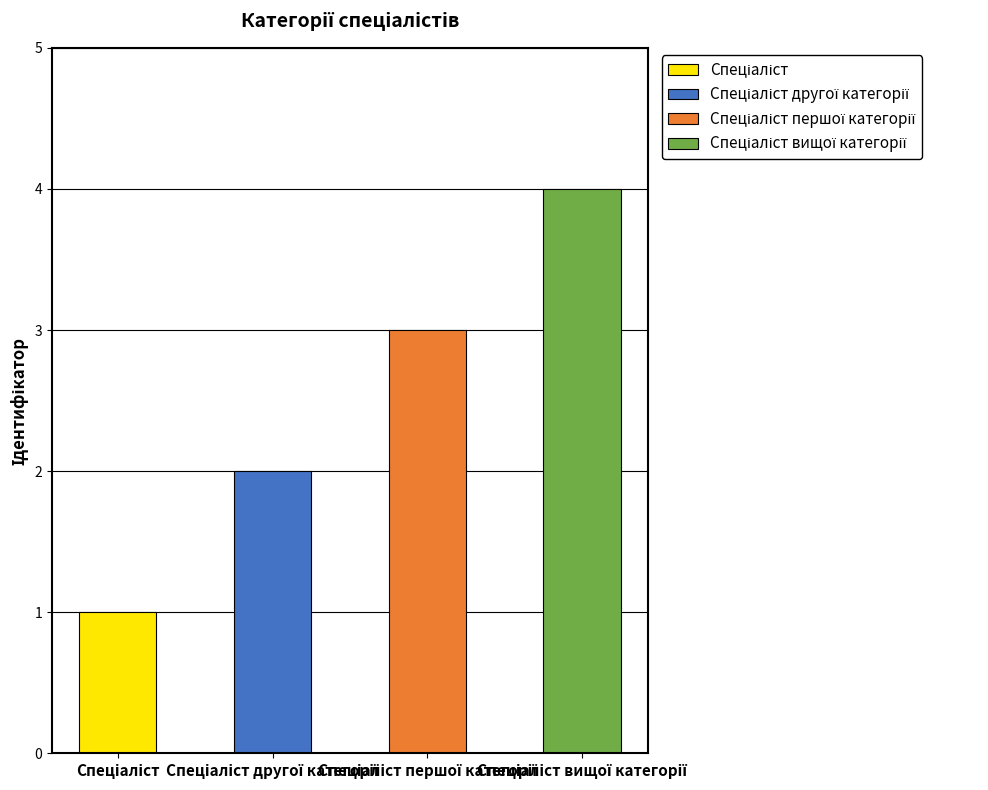

Reading right to left, transcribe all the data shown in this chart.

4	3	2	1